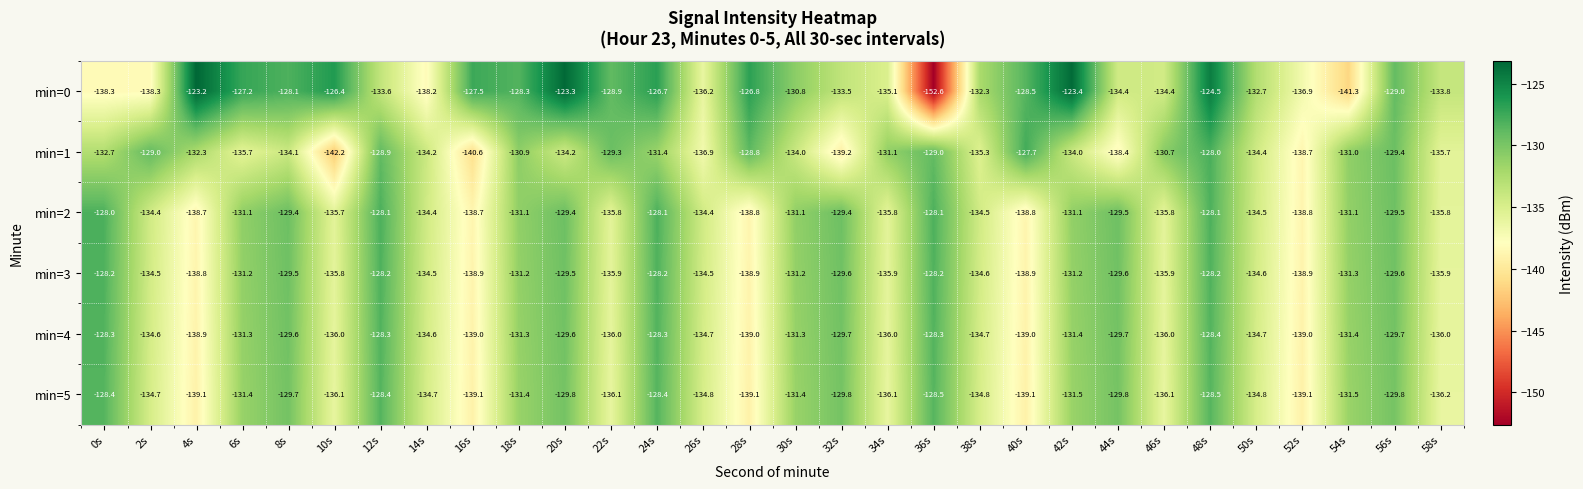

Which series has the largest total across all categories?

min=0